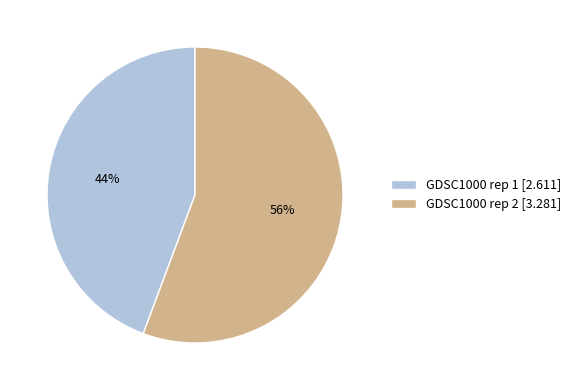

The GDSC1000 rep 2 slice represents 66% of the pie. True or false?

False